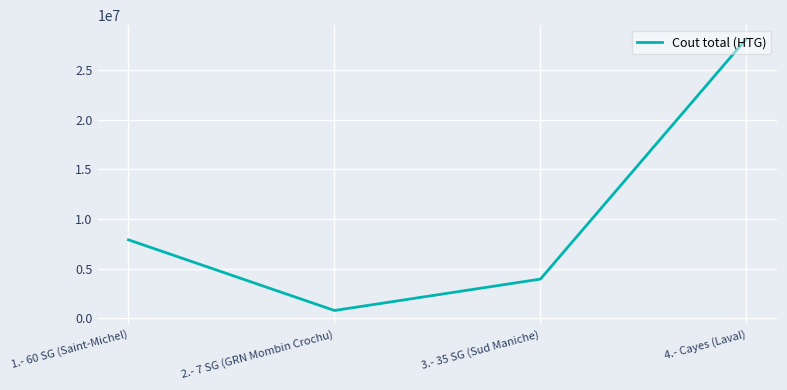

What is the sum of the values at 1.- 60 SG (Saint-Michel) and 4.- Cayes (Laval)?

36045500